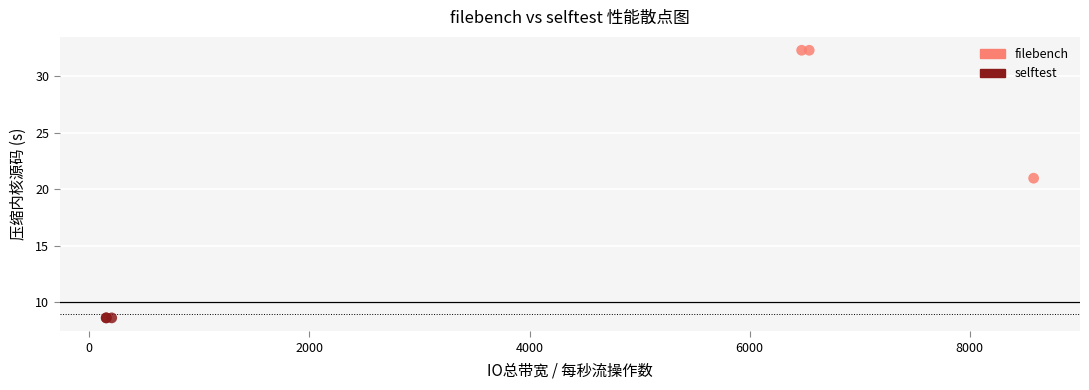

Which series contains the highest Y value?

filebench